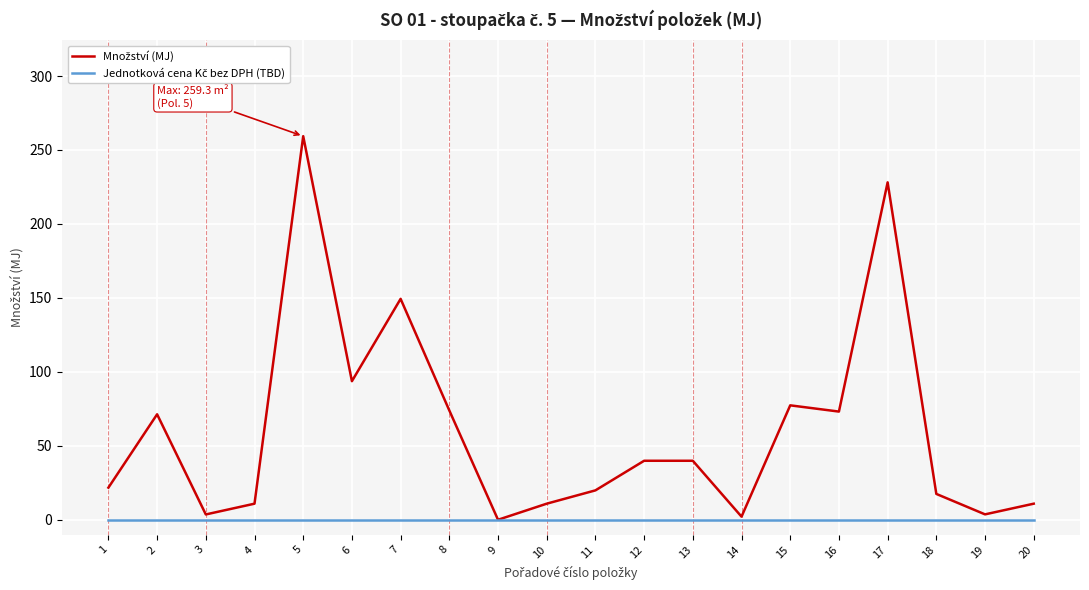

What is the difference between the highest and lowest values at 17?

228.1